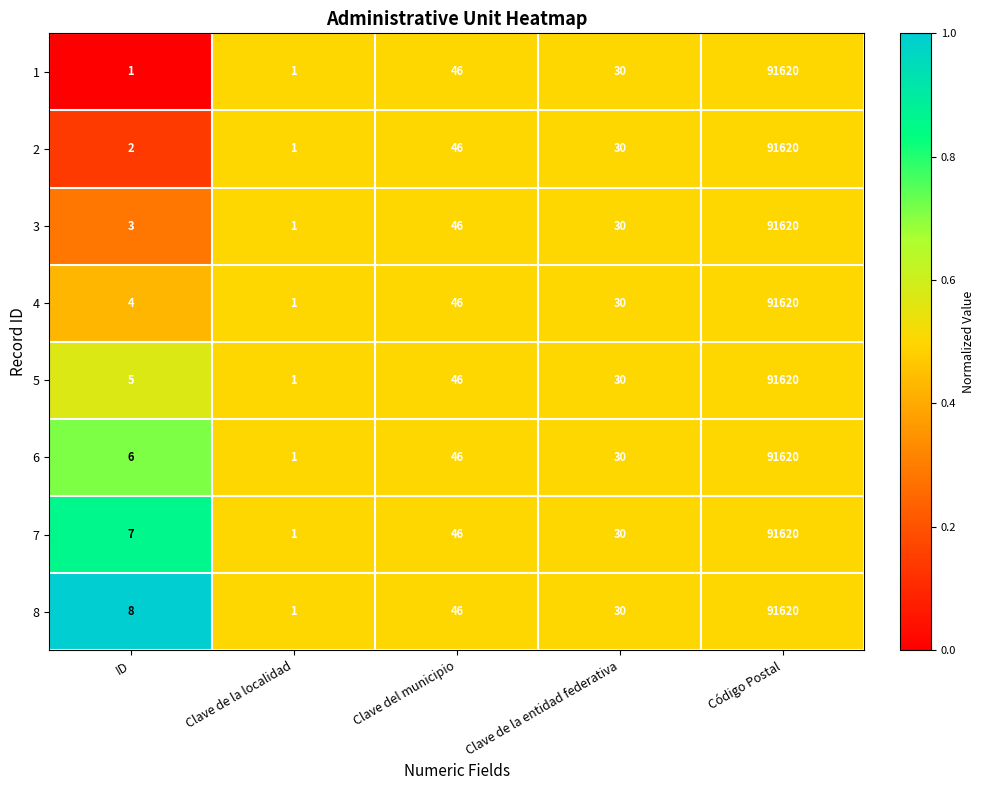

Count the number of categories in the chart.

5